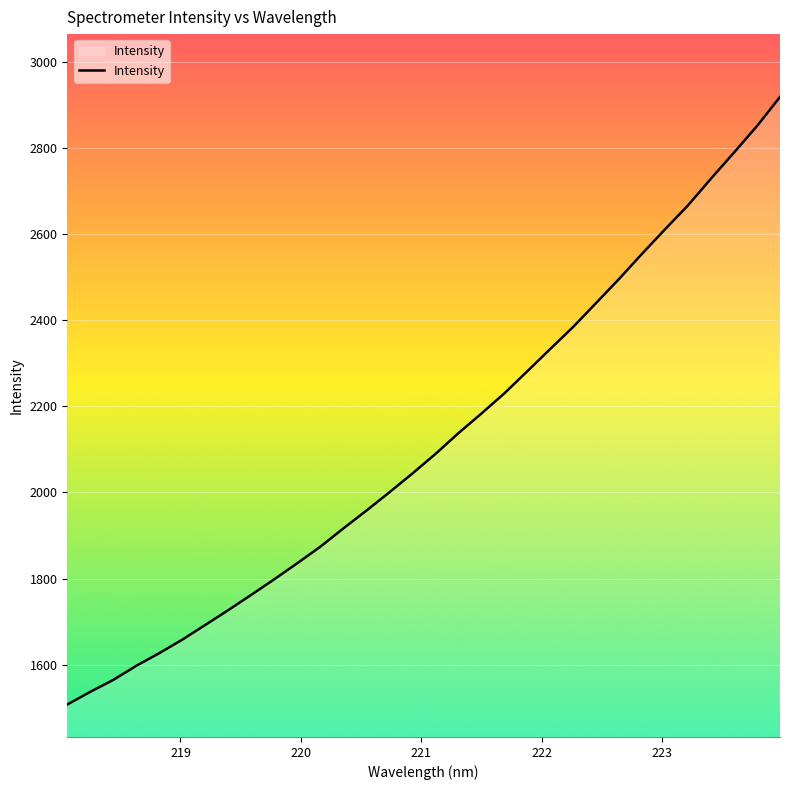

Reading right to left, transcribe all the data shown in this chart.

2918.5	2851.0	2789.5	2729.1	2667.1	2611.5	2554.6	2496.2	2440.3	2384.7	2333.2	2281.4	2230.0	2183.1	2137.5	2089.2	2043.9	2000.3	1957.7	1916.5	1874.0	1835.8	1798.4	1762.4	1726.8	1692.3	1658.1	1626.8	1597.4	1564.6	1536.9	1507.4